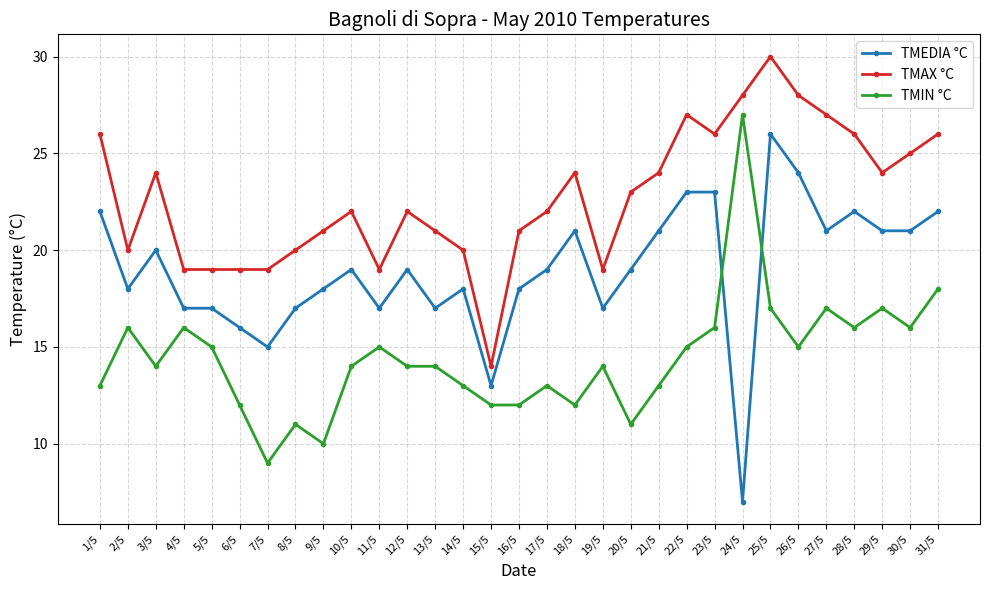

What is the difference between the maximum and second lowest values in the TMEDIA °C series?

13